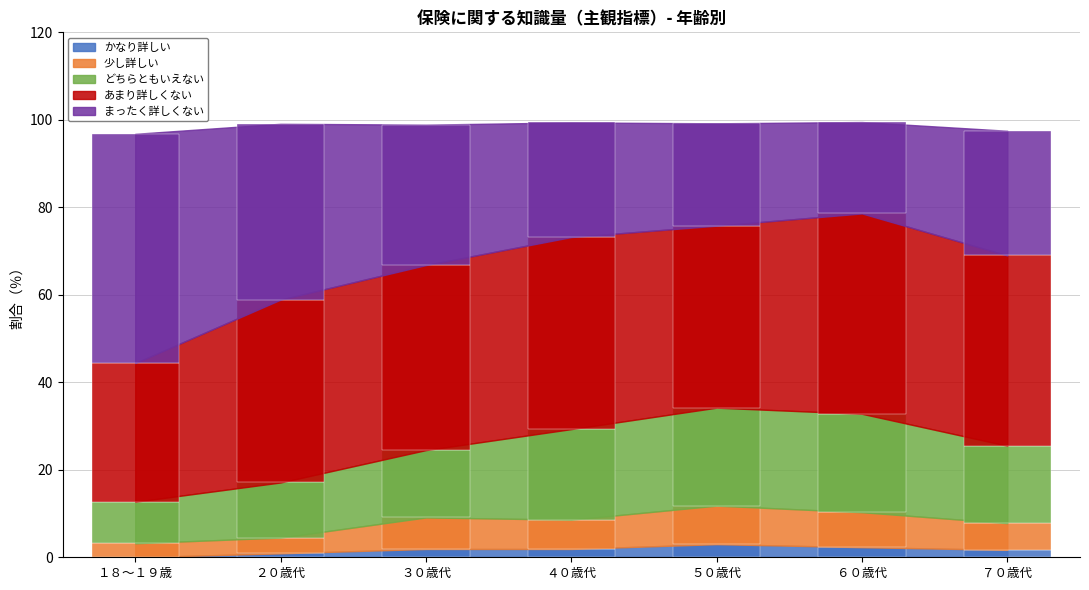

Reading right to left, list all the values displayed in this chart.

かなり詳しい: 1.7	2.3	3.0	1.9	1.9	0.9	0.0
少し詳しい: 6.1	8.0	8.8	6.7	7.2	3.6	3.2
どちらともいえない: 17.7	22.5	22.4	20.7	15.4	12.6	9.5
あまり詳しくない: 43.5	45.8	41.6	43.9	42.3	41.8	31.7
まったく詳しくない: 28.5	20.9	23.4	26.2	32.1	40.2	52.4